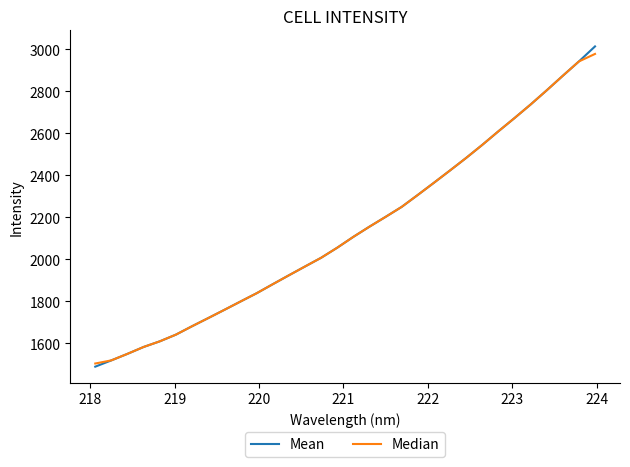

What is the difference between the maximum and second lowest values in the Mean series?

1495.1